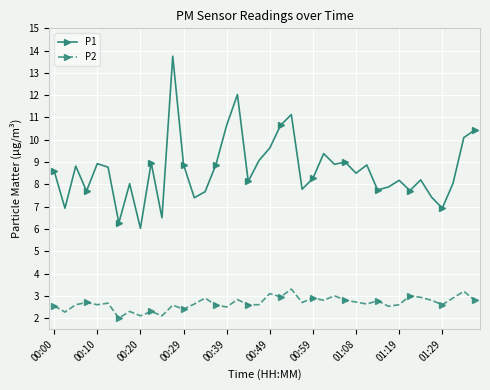

What is the difference between the second highest and minimum values in the P2 series?

1.2